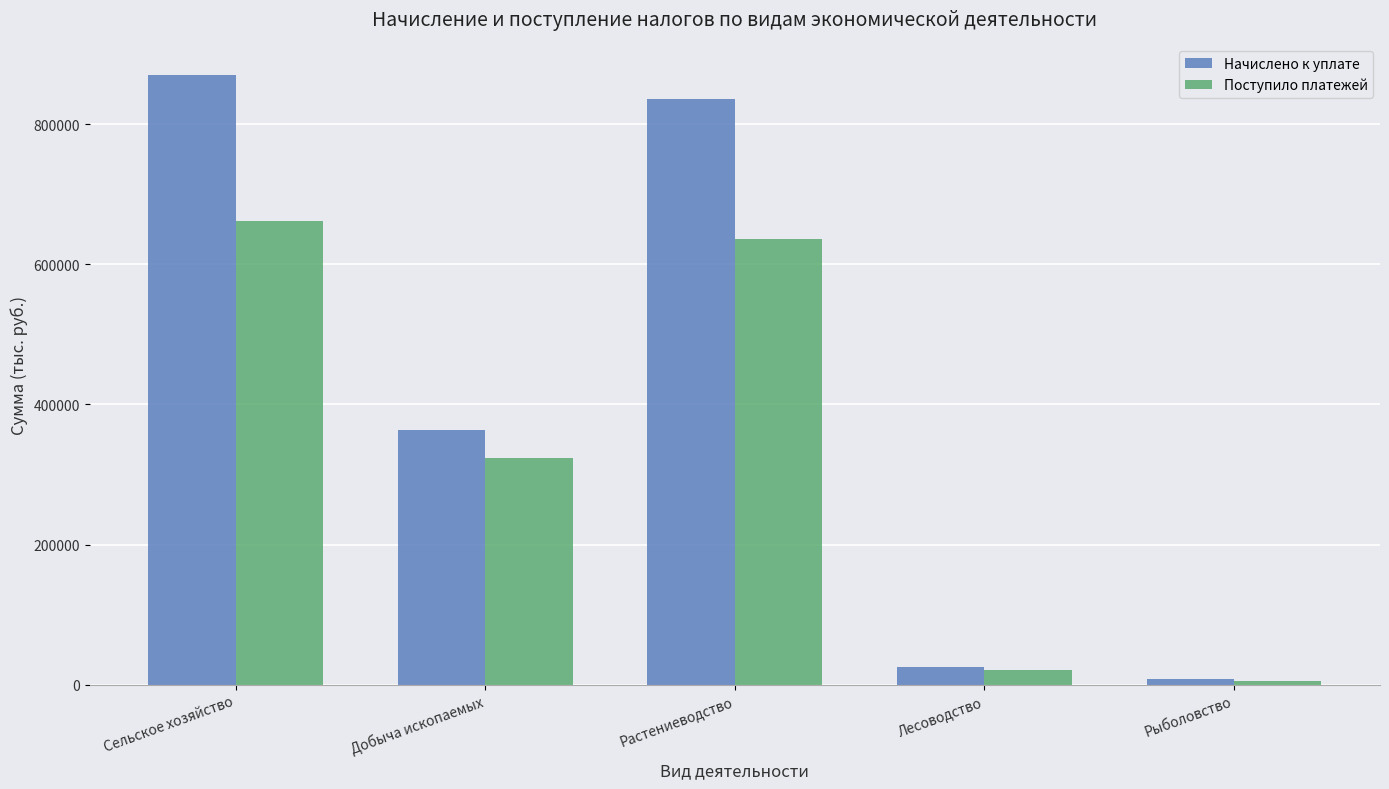

Which series has the largest total across all categories?

Начислено к уплате